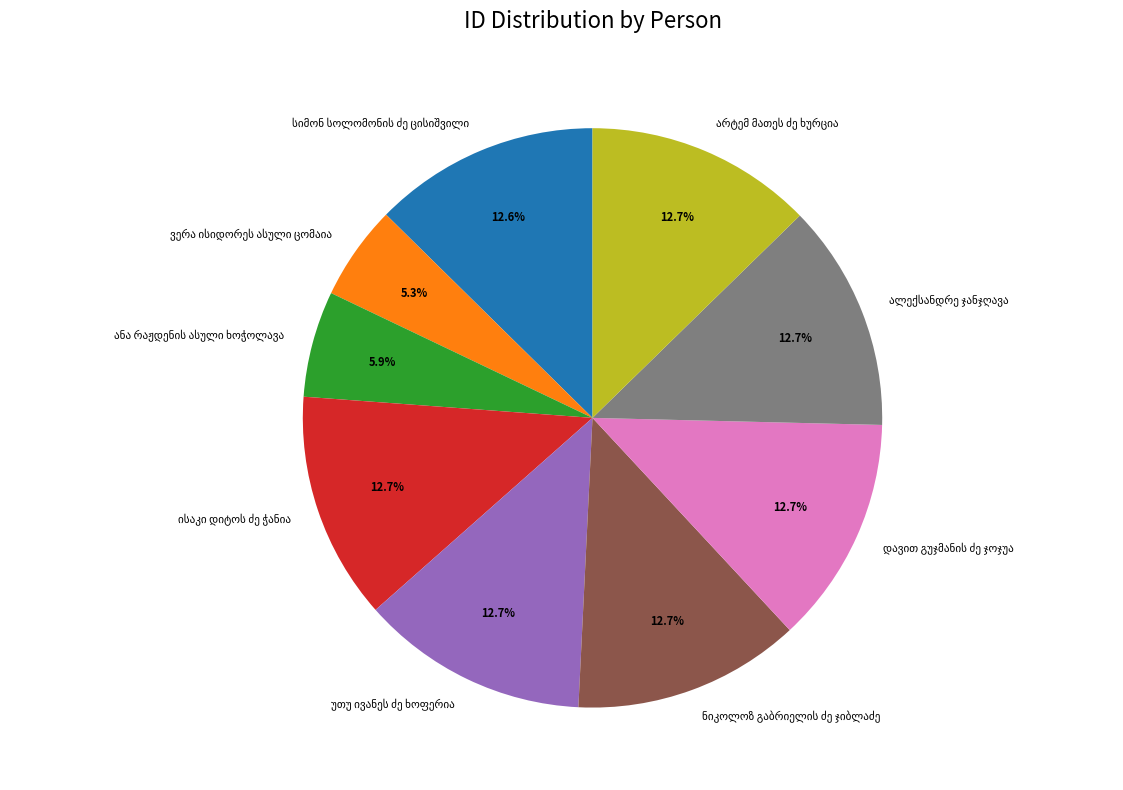

Is there a majority slice in this chart?

No